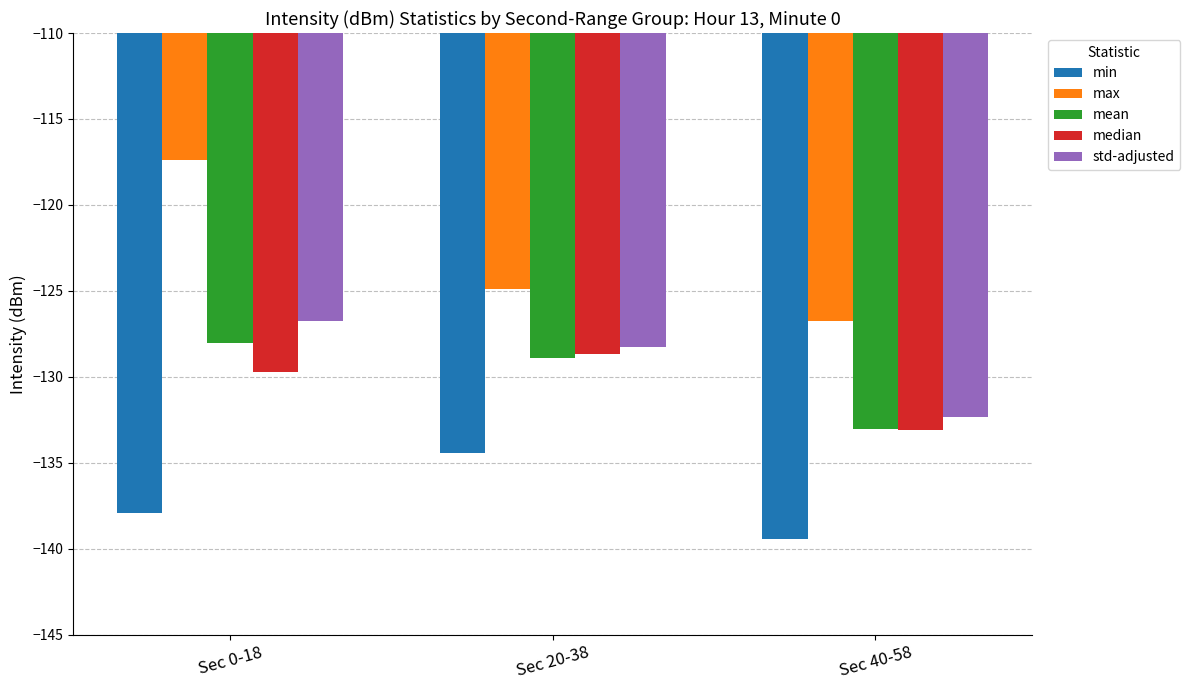

What is the difference between the min values at Sec 20-38 and Sec 40-58?

5.0